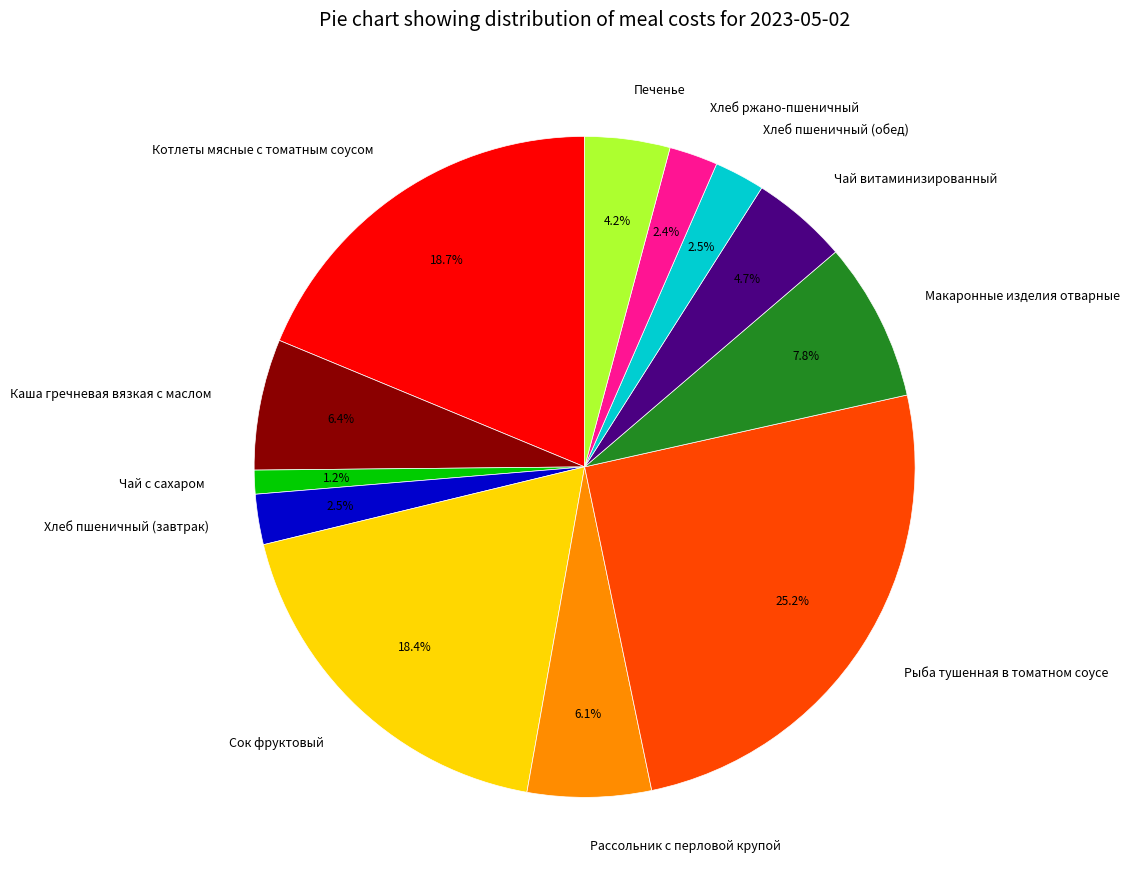

Which slice is the largest?

Рыба тушенная в томатном соусе